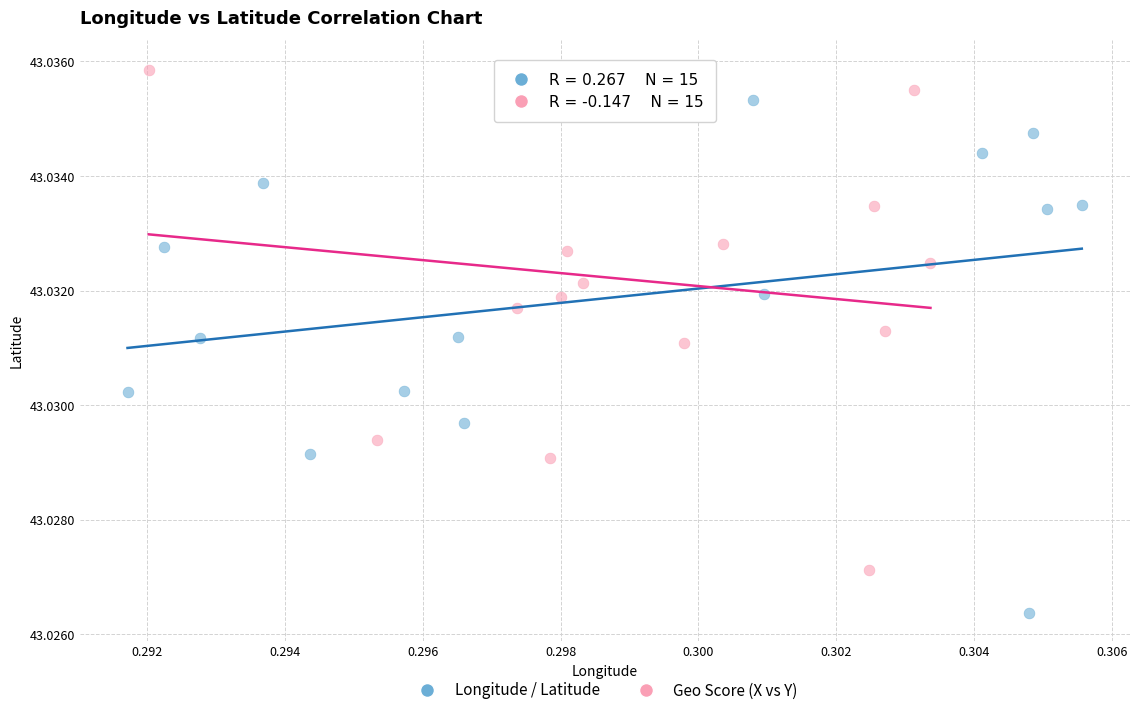

Which series reaches the minimum Y coordinate?

Longitude / Latitude